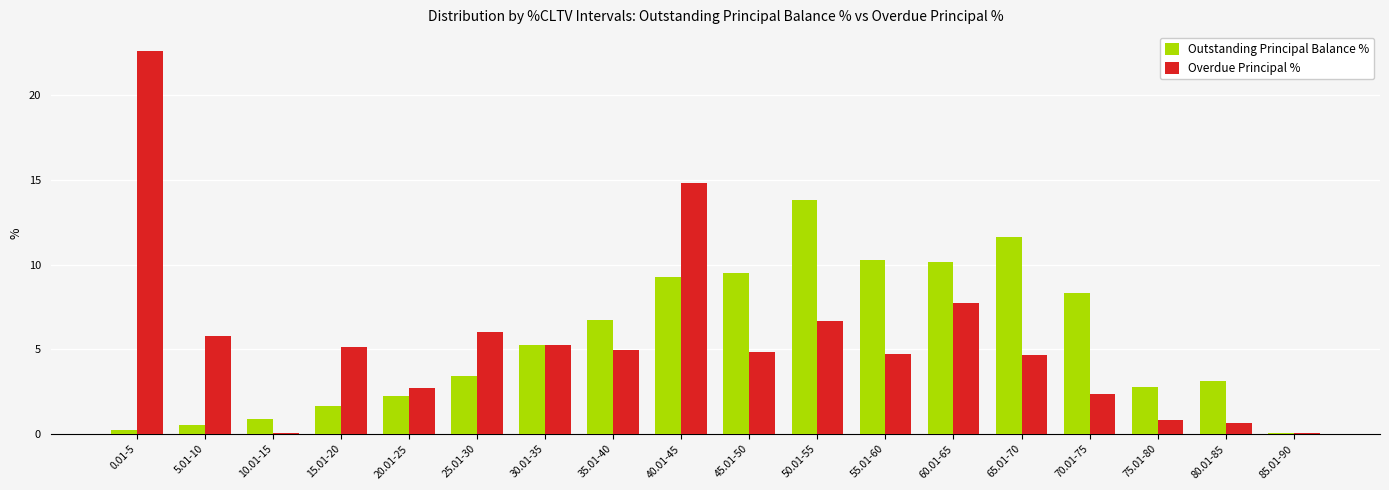

Between 35.01-40 and 80.01-85, which series saw the biggest shift?

Overdue Principal %